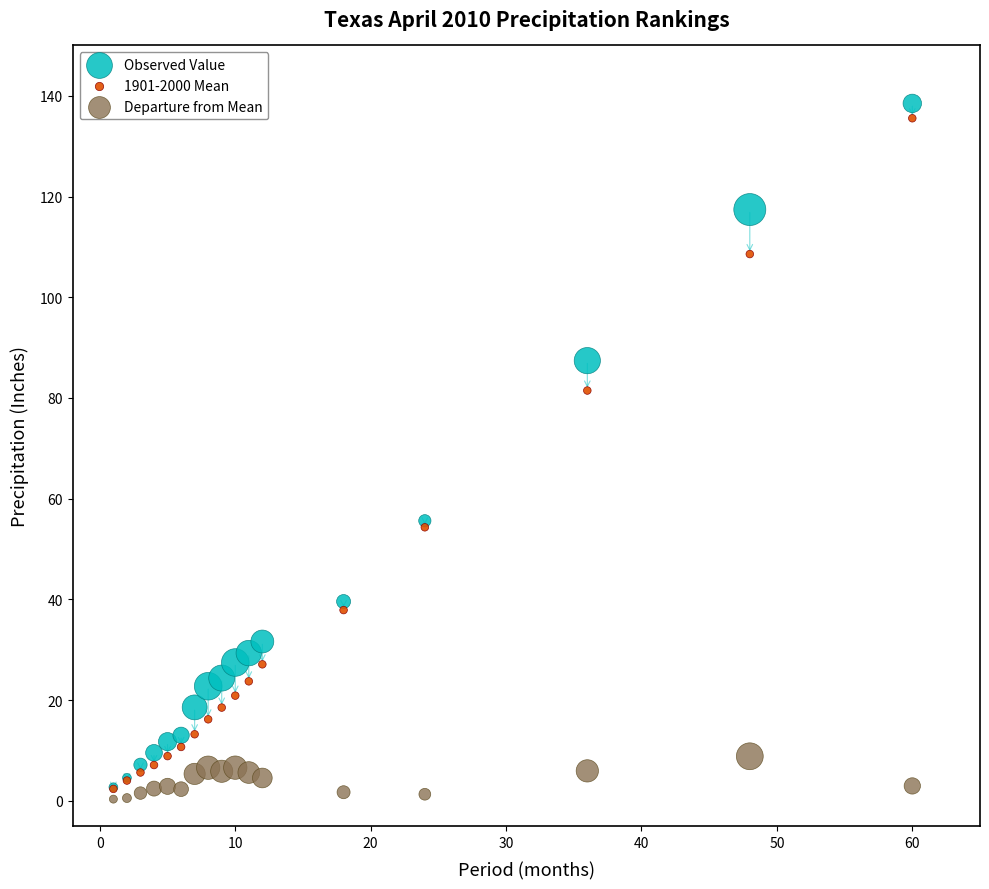

Which series contains the highest Y value?

Observed Value